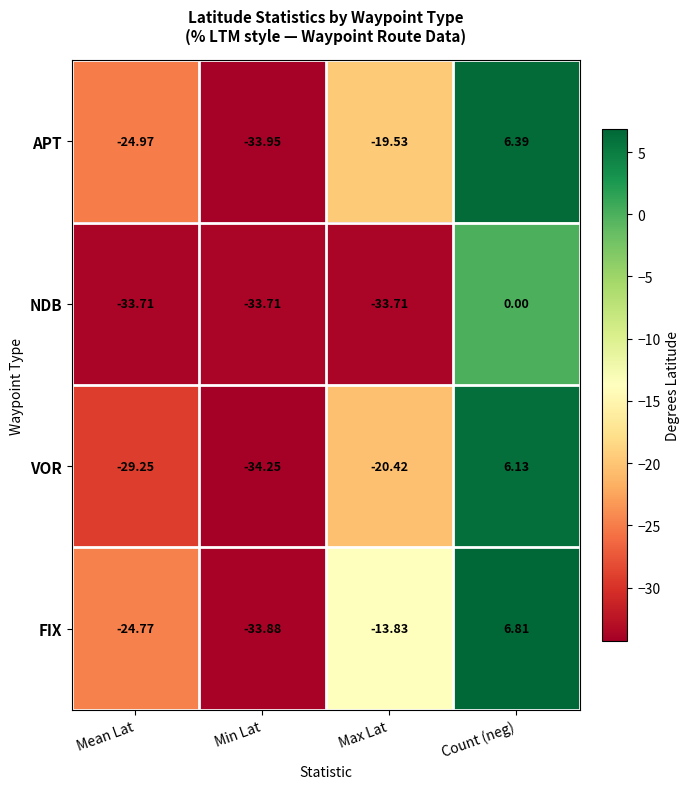

Between Mean Lat and Max Lat, which series saw the biggest shift?

FIX